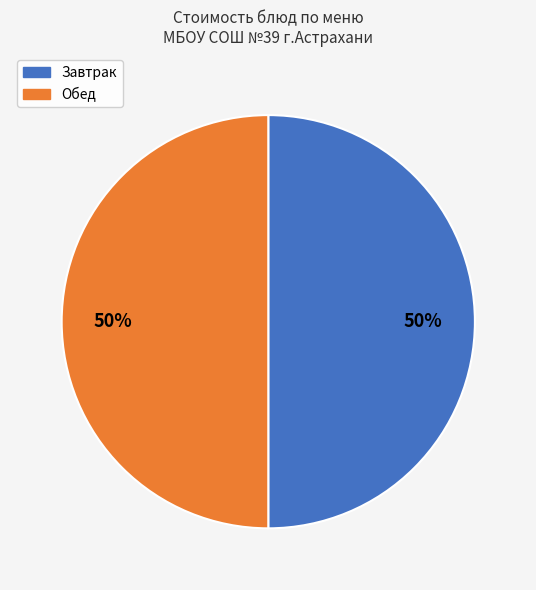

How many slices are in this pie chart?

2